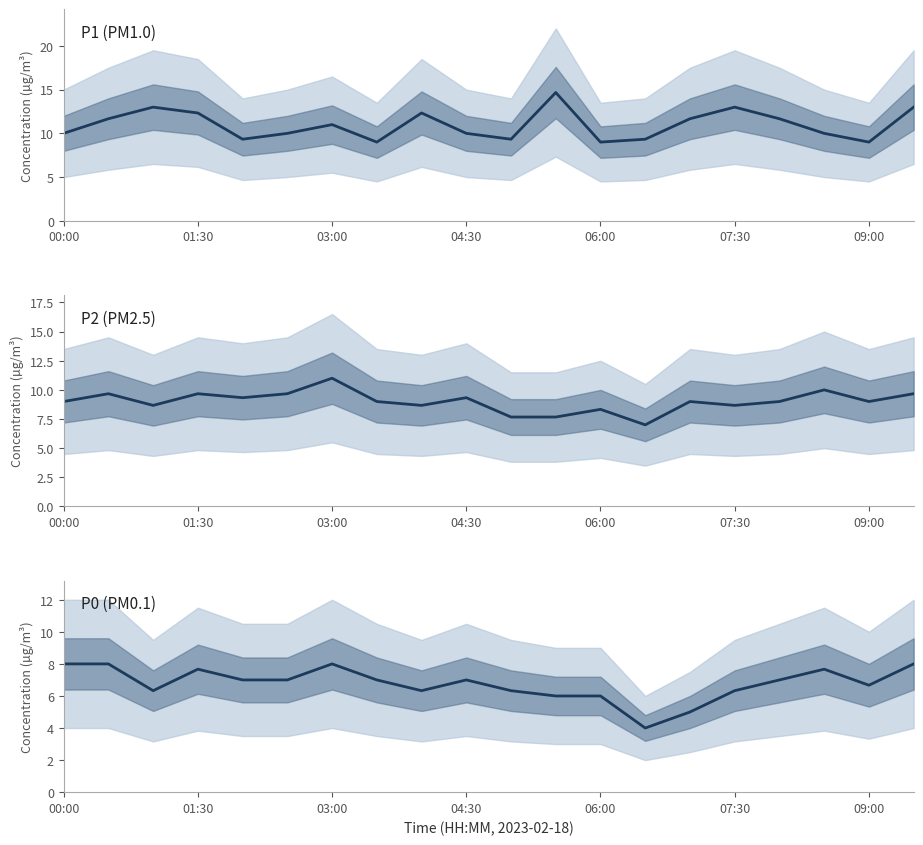

In P0, how many points are higher than both neighbors (excluding endpoints)?

4